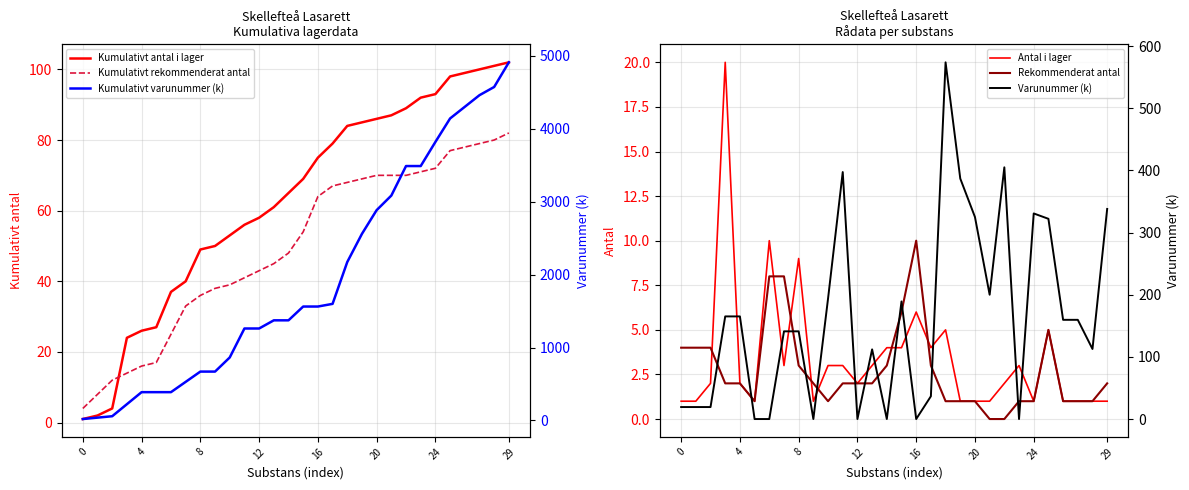

How many lines are shown in the chart?

6